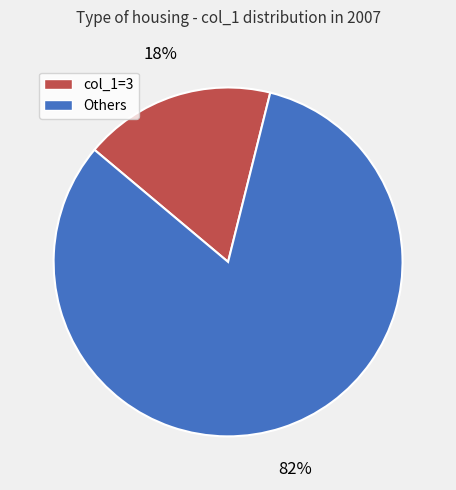

To the nearest percent, what is the difference between the largest and smallest slice percentages?

64%